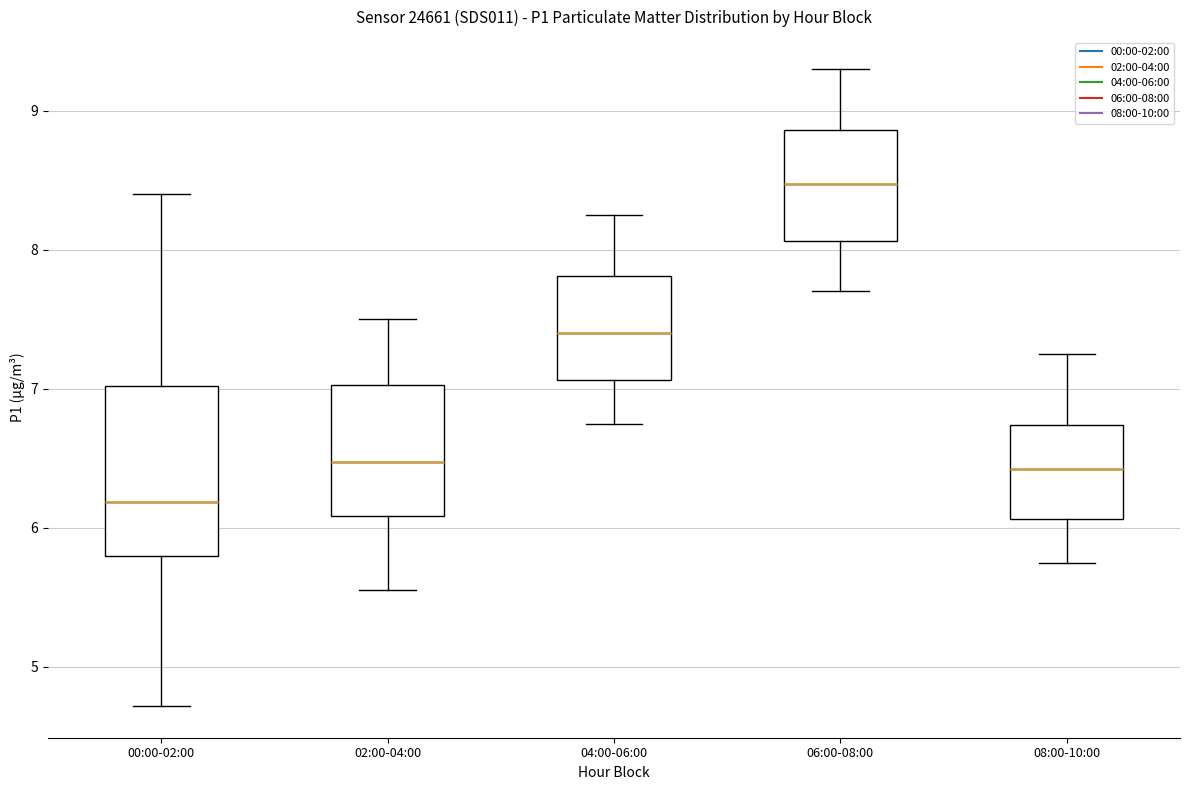

Where does the lower whisker of the box for 00:00-02:00 end on the y-axis? The values are not printed on the chart, so give them approximately, as read against the axis.

4.7